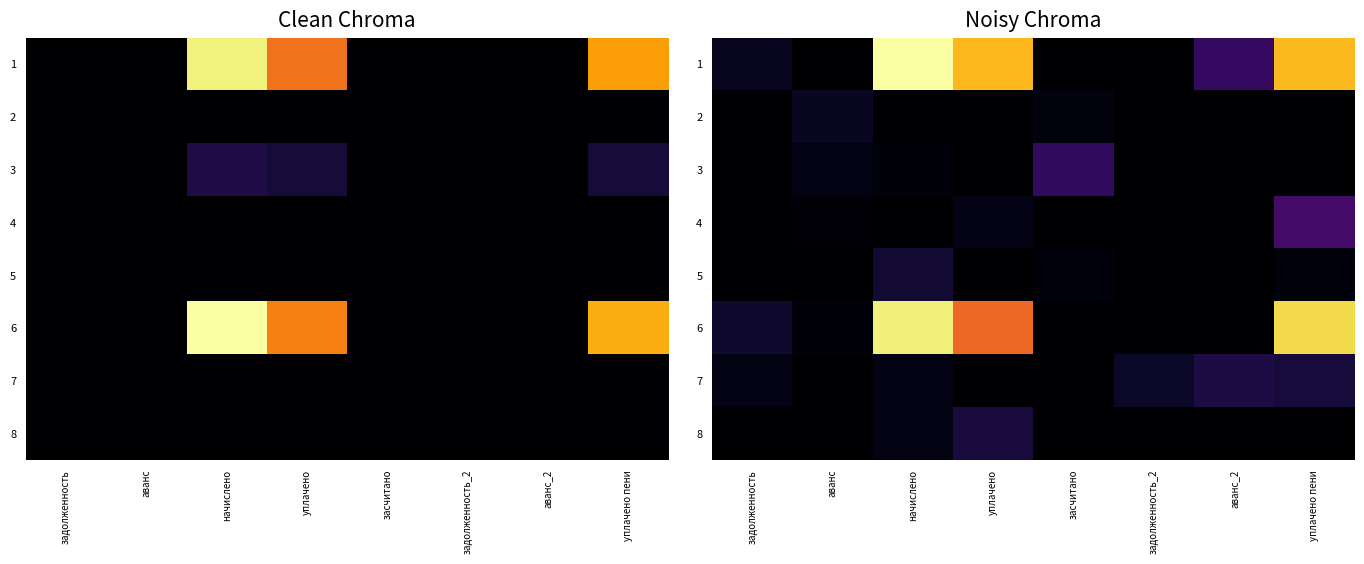

What is the sum of the 2 values at уплачено and засчитано?

725.9